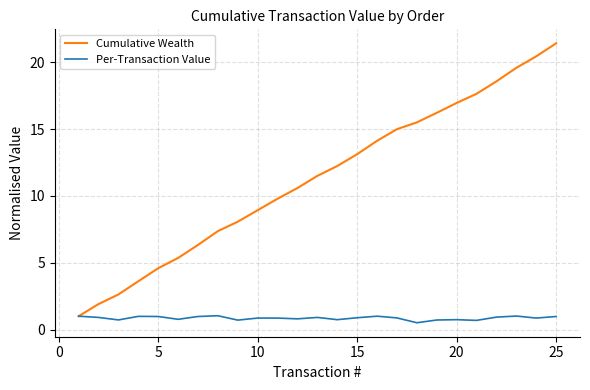

What is the lowest value of the Per-Transaction Value series?

0.5